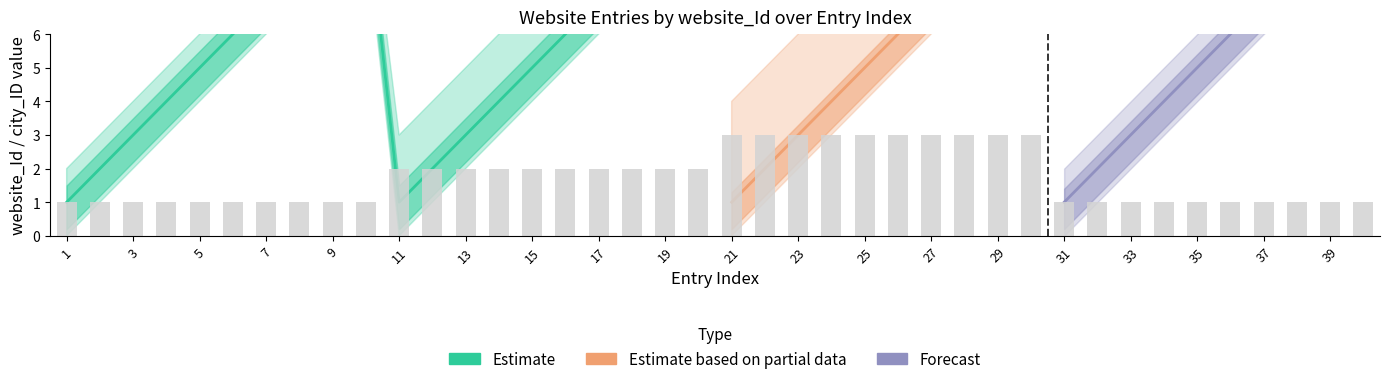

How many city_ID values are between 1 and 3?

40